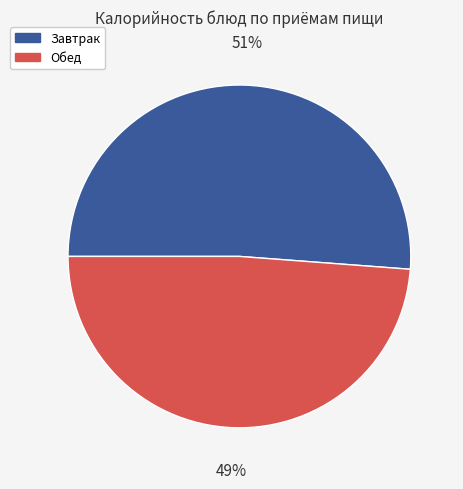

To the nearest percent, what is the combined percentage of Обед and Завтрак?

100%